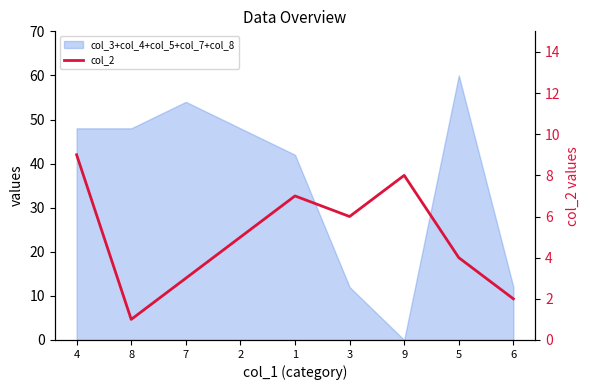

The chart shows a value of 6 at 3. True or false?

True